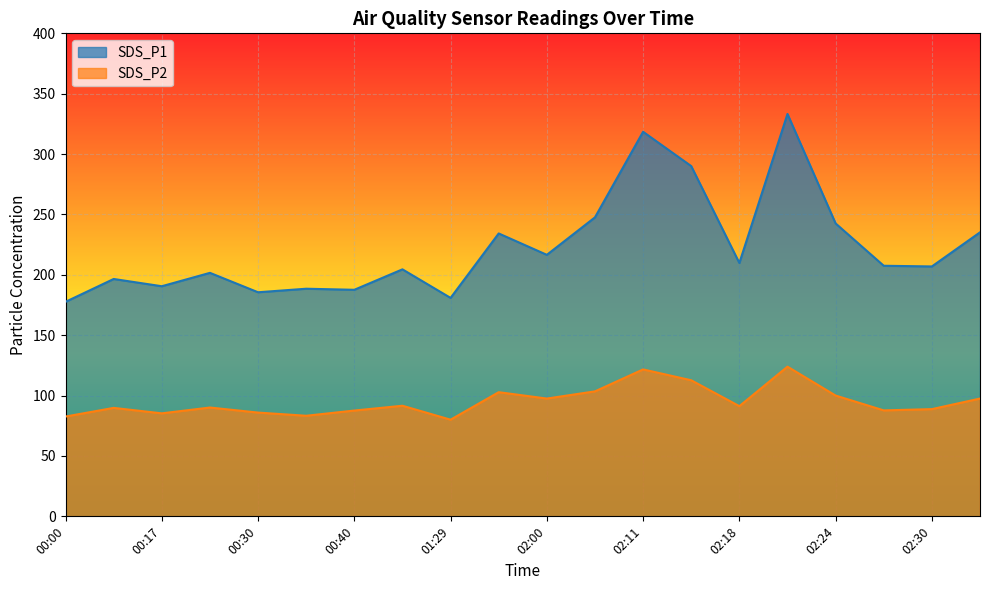

Rank the categories by SDS_P1 value from highest to lowest.

02:21, 02:11, 02:14, 02:04, 02:24, 02:34, 01:57, 02:00, 02:18, 02:27, 02:30, 00:57, 00:20, 00:14, 00:17, 00:37, 00:40, 00:30, 01:29, 00:00